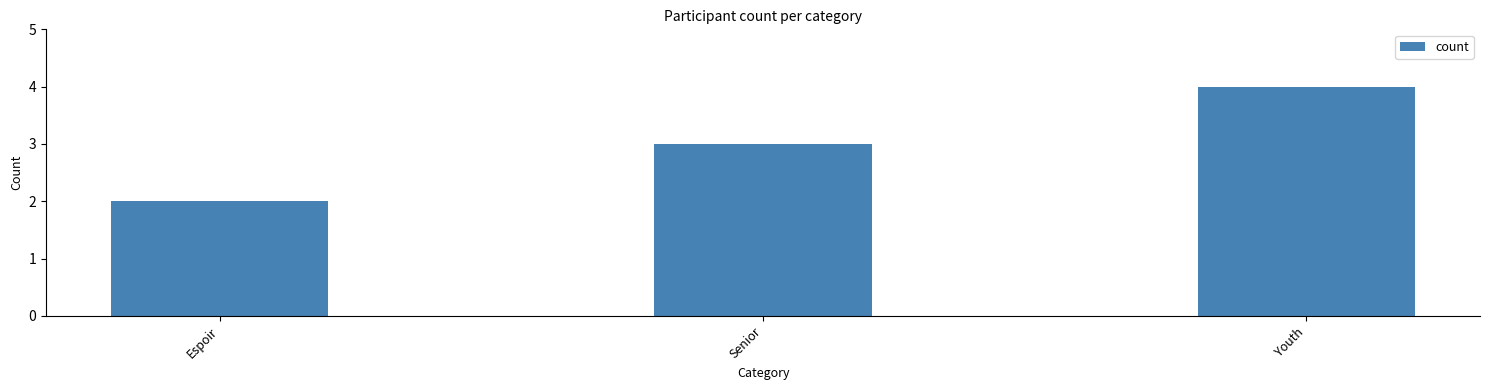

What value does the data have at Espoir?

2